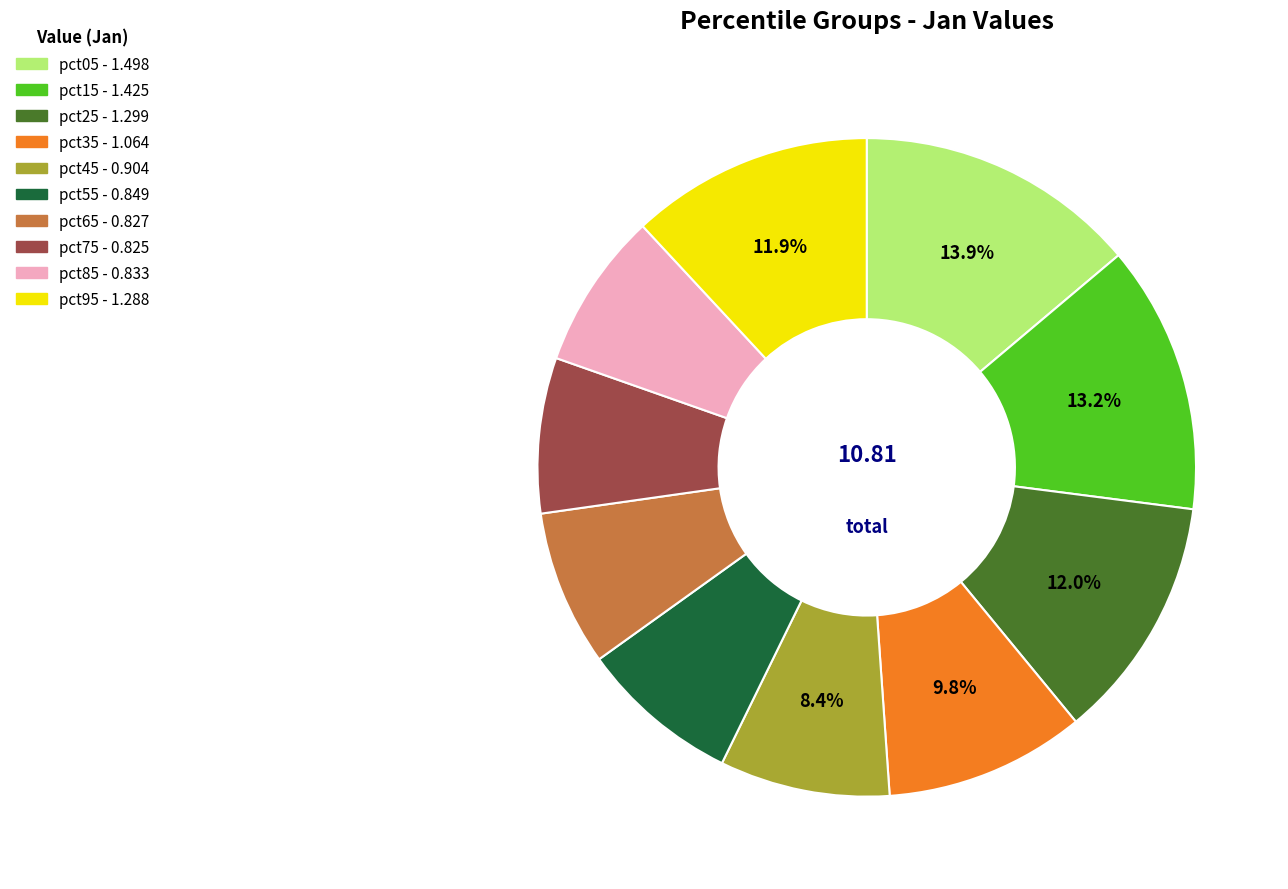

True or false: pct55 accounts for 16% of the total.

False